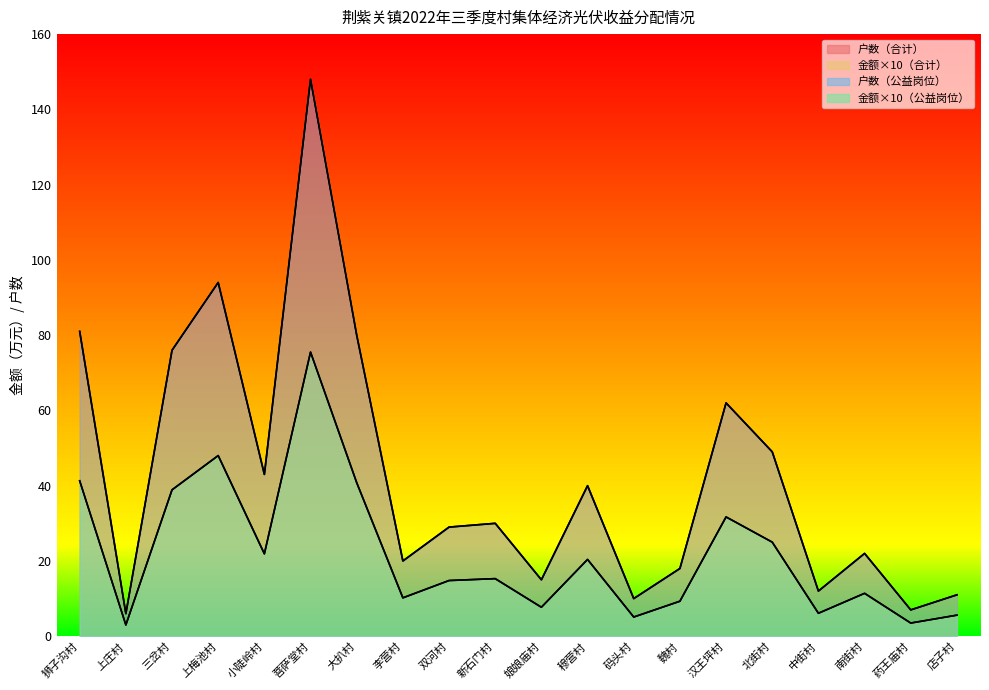

At 双河村, list the series in order from smallest to largest.

金额（合计）, 金额（公益岗位）, 户数（合计）, 户数（公益岗位）